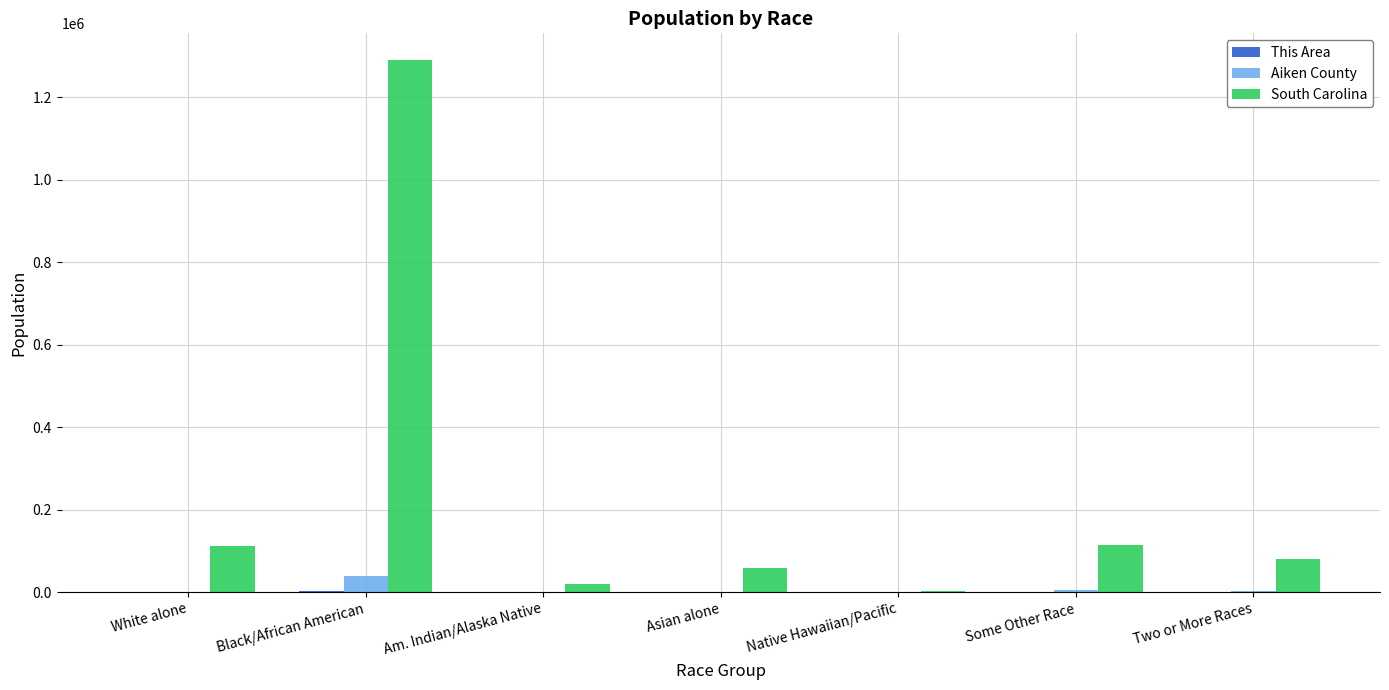

Which series has the largest total across all categories?

South Carolina